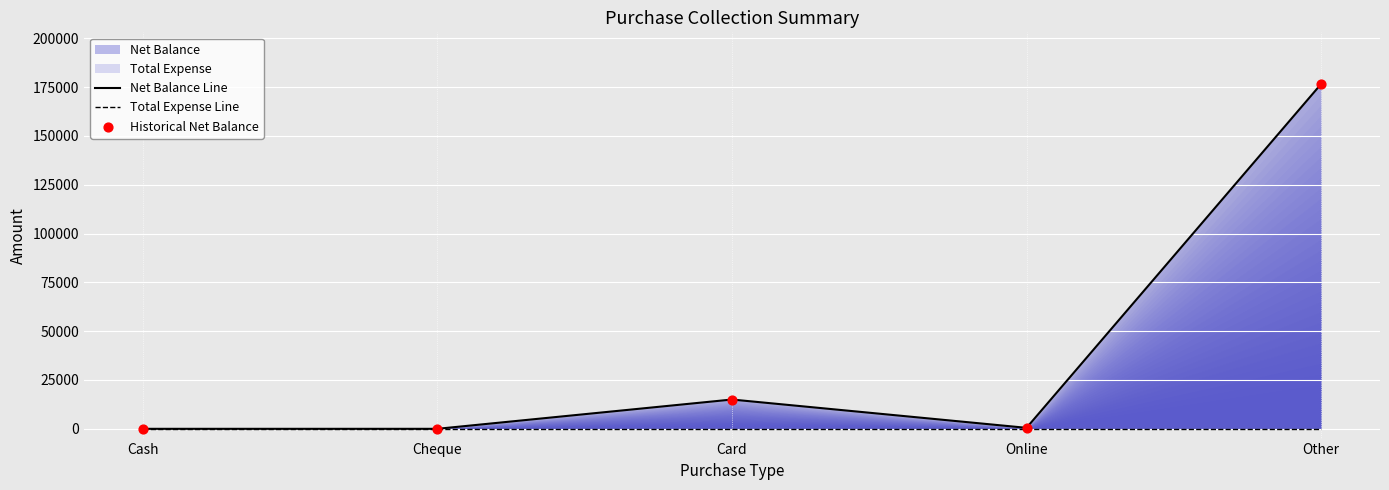

Which series has the widest spread of Y values?

Net Balance Line